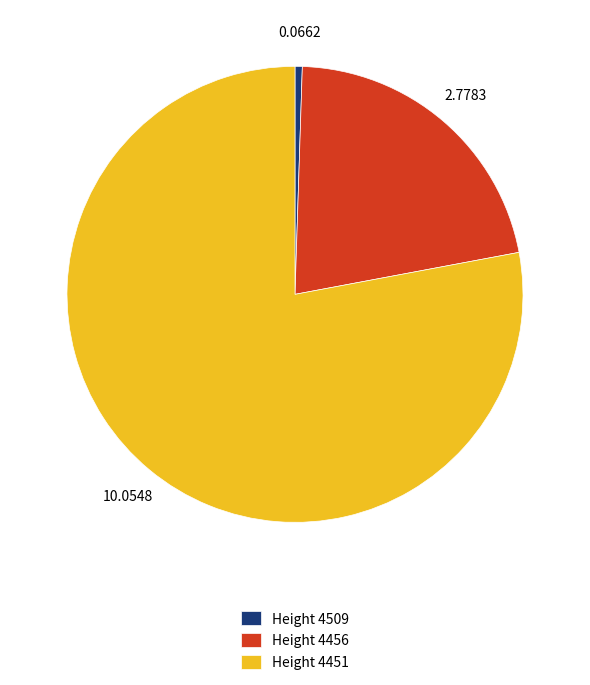

Is the sum of Height 4509 and Height 4456 greater than half?

No